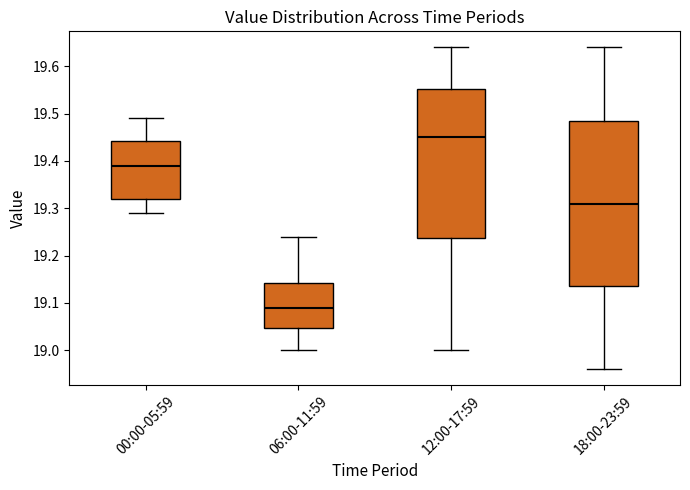

Reading left to right, transcribe this box plot: for each box, give where its median line is, the range the box spans, and where its two whiskers end, as read against the y-axis. The values are not printed on the chart, so give them approximately, as read against the axis.

00:00-05:59: median 19.39, box 19.32 to 19.44, whiskers 19.29 to 19.49
06:00-11:59: median 19.09, box 19.05 to 19.14, whiskers 19.00 to 19.24
12:00-17:59: median 19.45, box 19.24 to 19.55, whiskers 19.00 to 19.64
18:00-23:59: median 19.31, box 19.14 to 19.49, whiskers 18.96 to 19.64